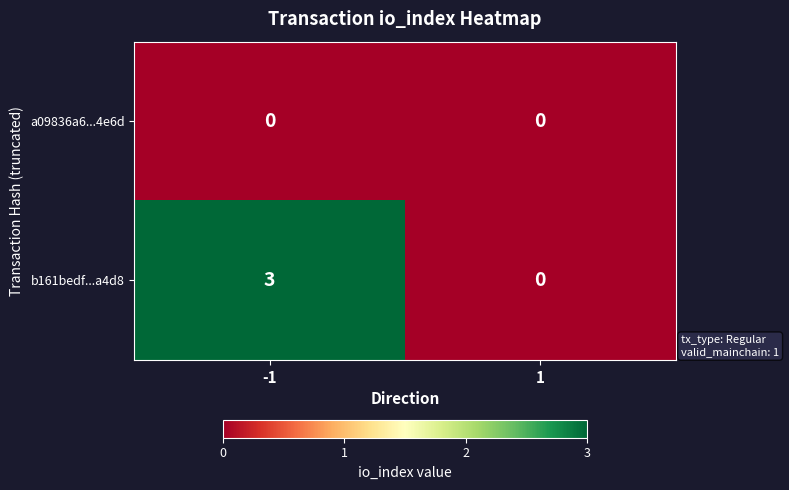

List the labels in order of b161bedf...a4d8 value, largest first.

-1, 1